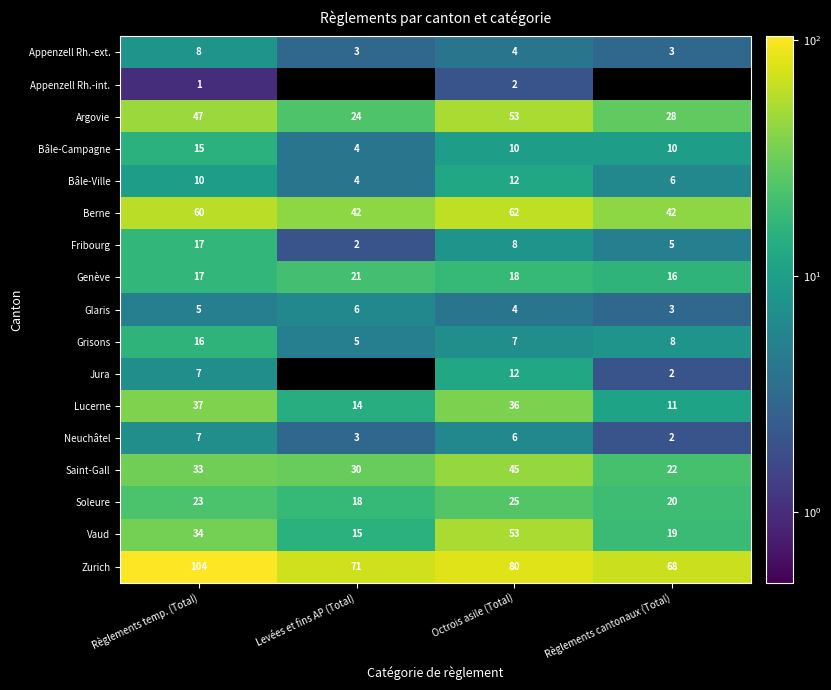

What is the minimum value for Berne?

42